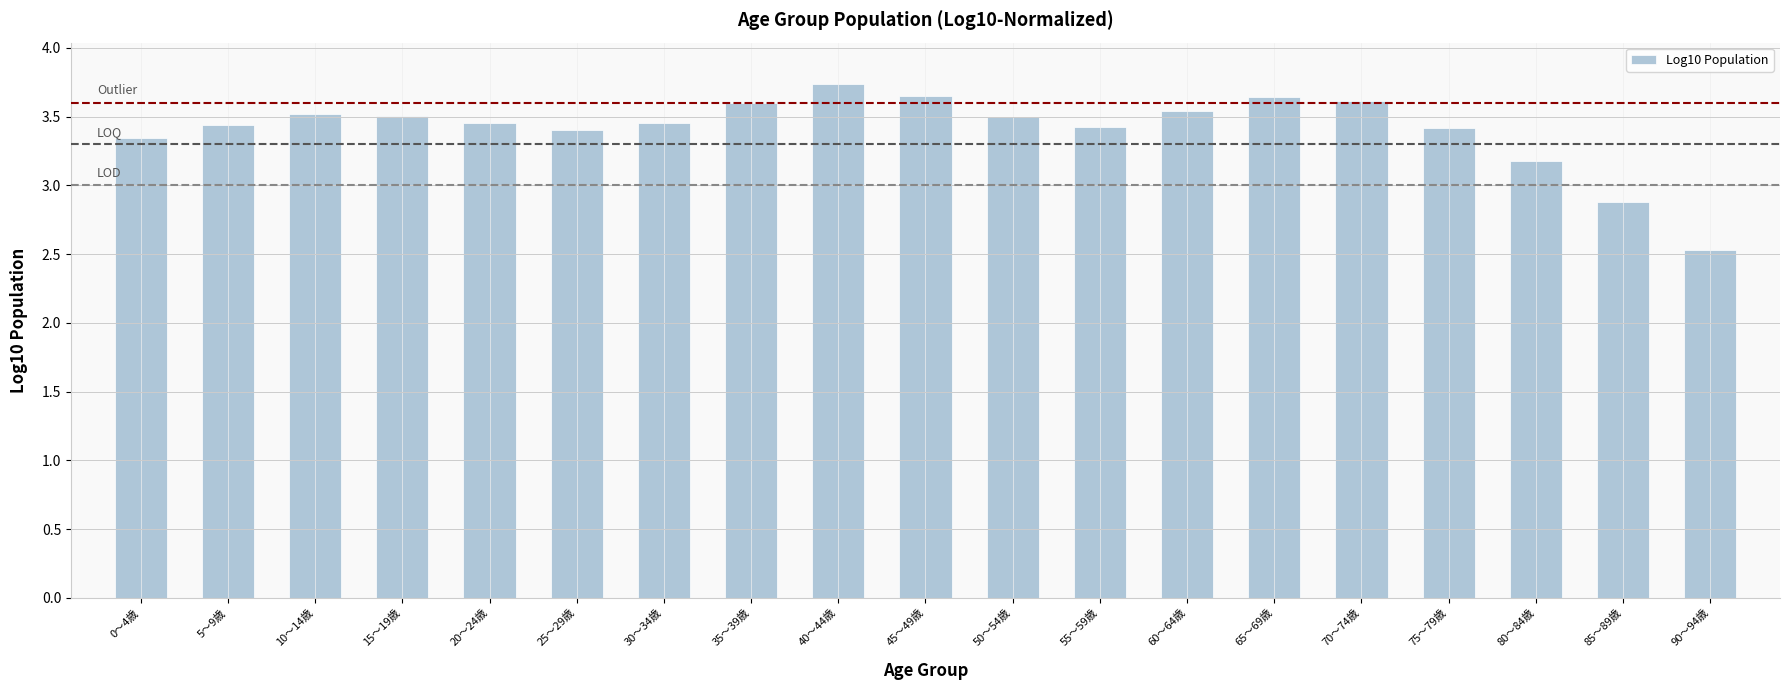

Between 15～19歳 and 75～79歳, which is larger?

15～19歳